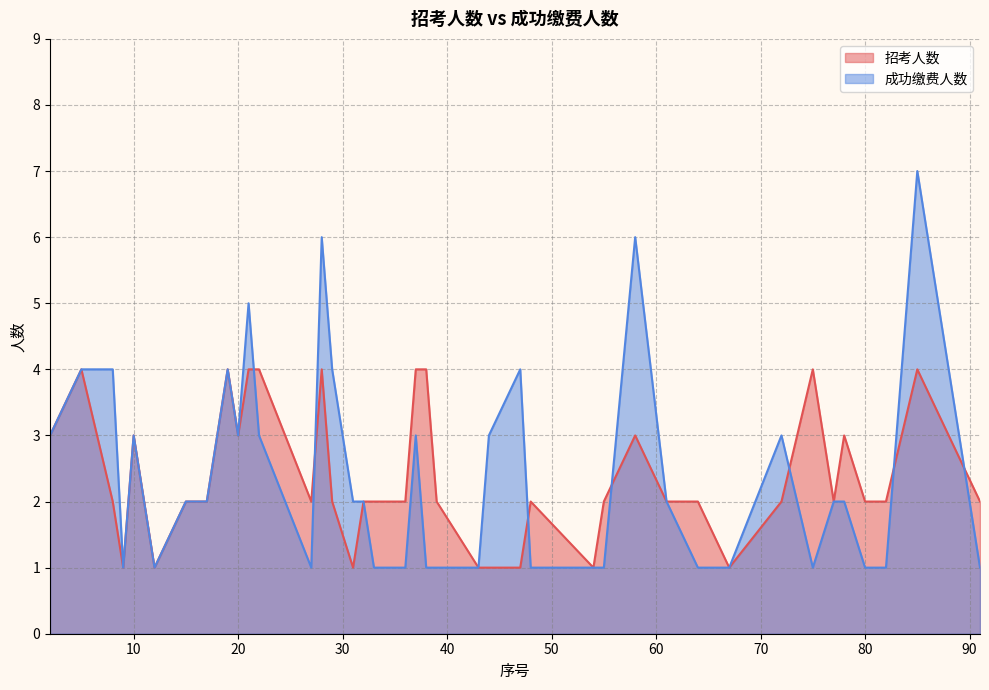

How many times do 招考人数 and 成功缴费人数 cross each other?

7